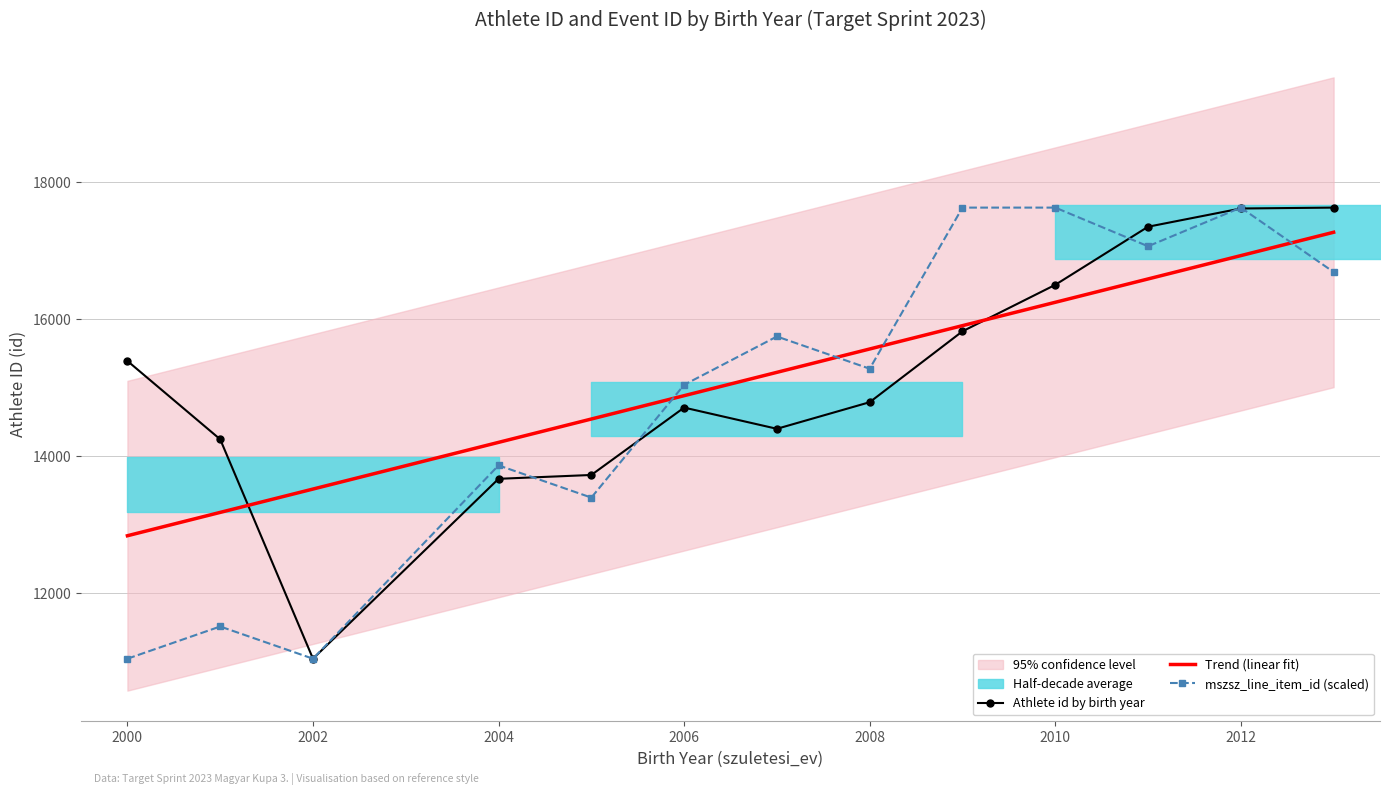

Which label corresponds to the smallest value in the chart?

2002